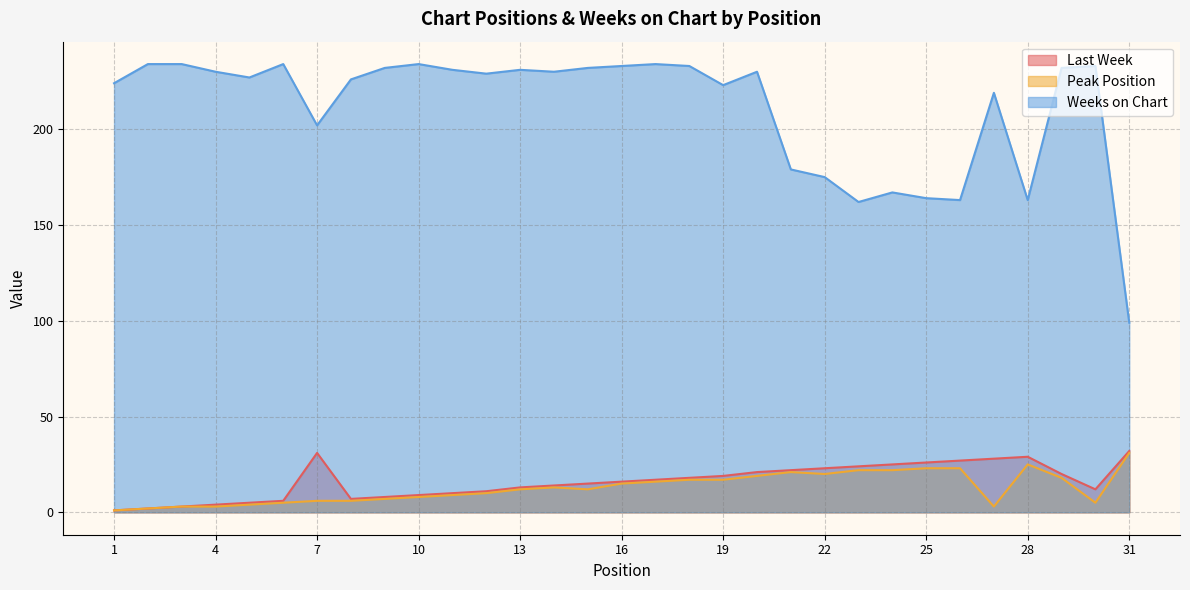

Which series has the largest range (max minus min)?

Weeks on Chart